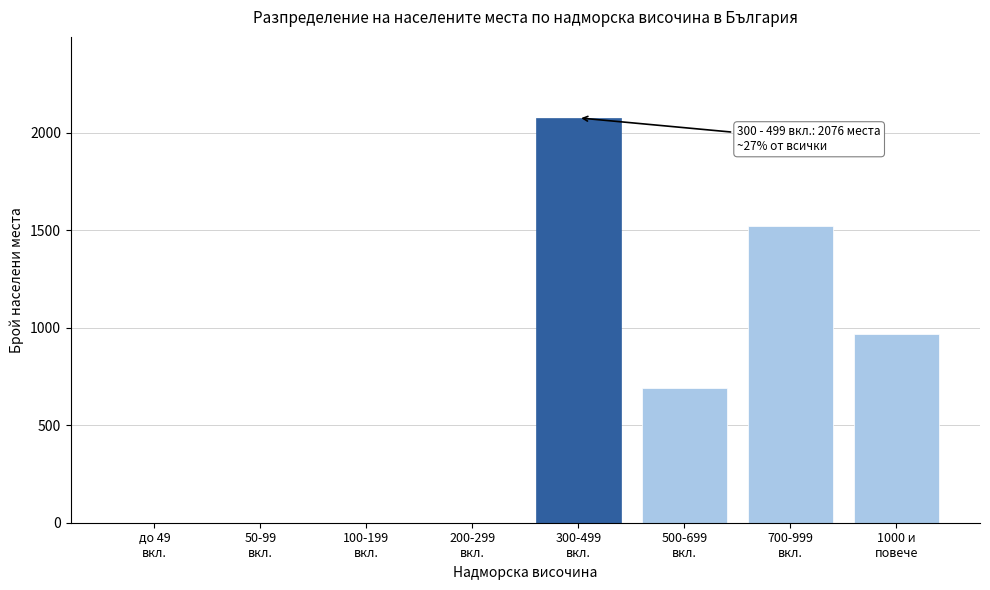

What is the maximum value shown in the chart?

2076